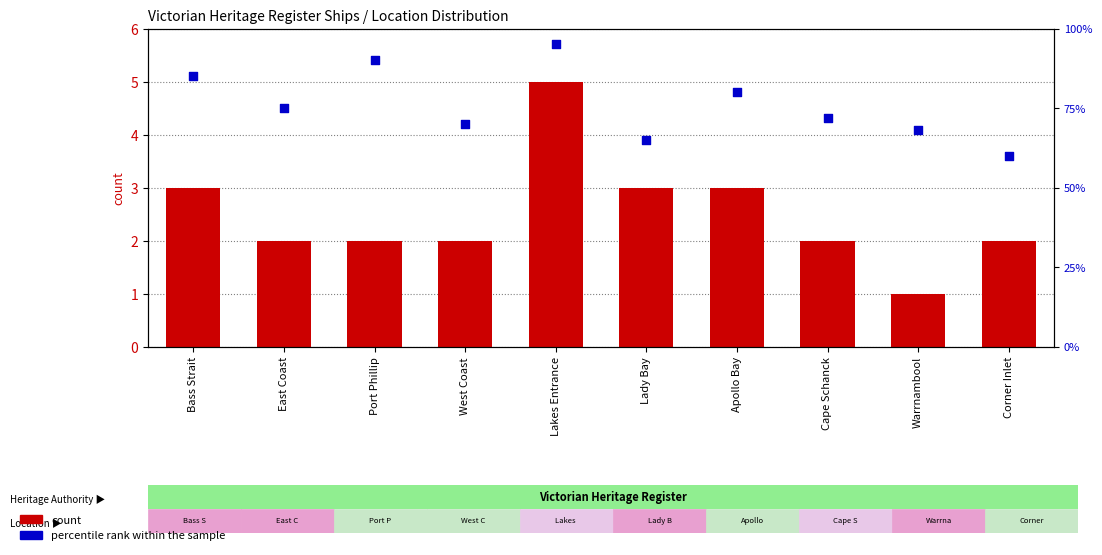

What are all the series names shown in the legend?

count, percentile rank within the sample